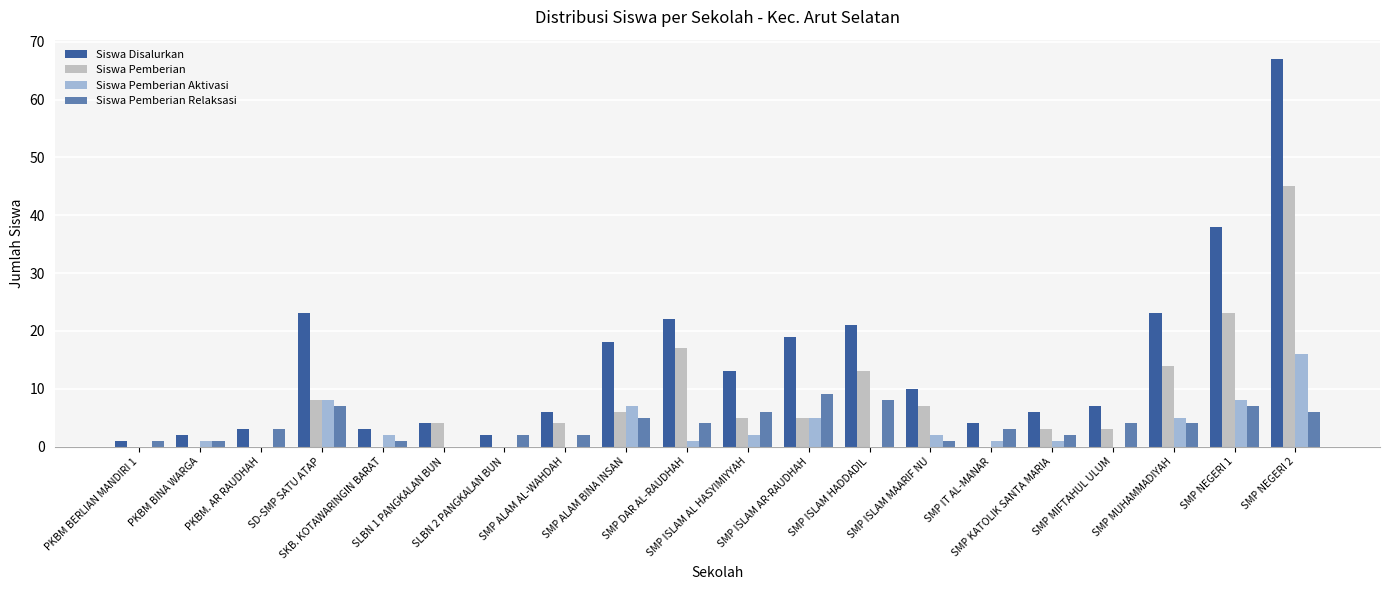

At which category is the sum across all series the highest?

SMP NEGERI 2